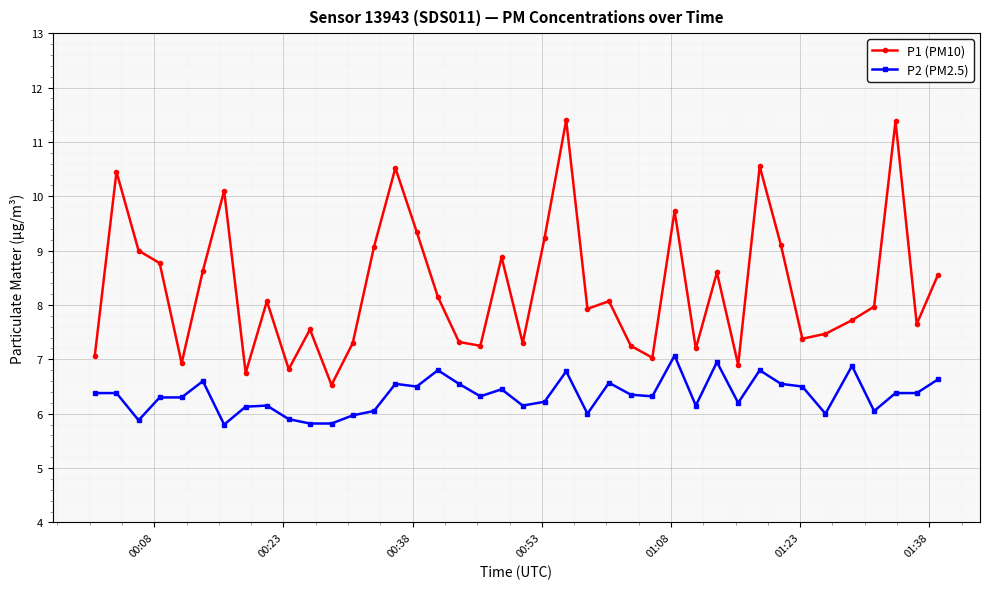

Which series has the largest range (max minus min)?

P1 (PM10)